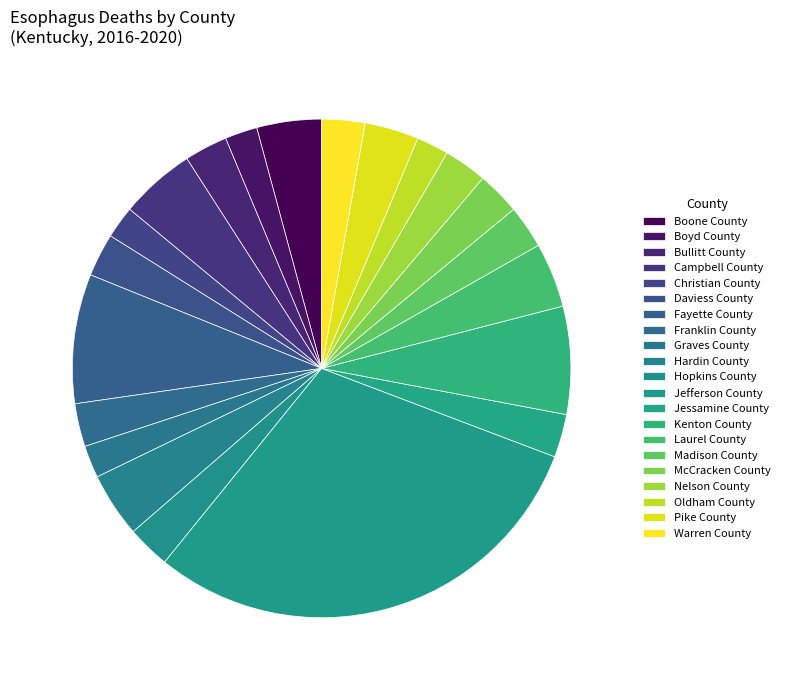

Does Fayette County account for over 50% of the chart?

No